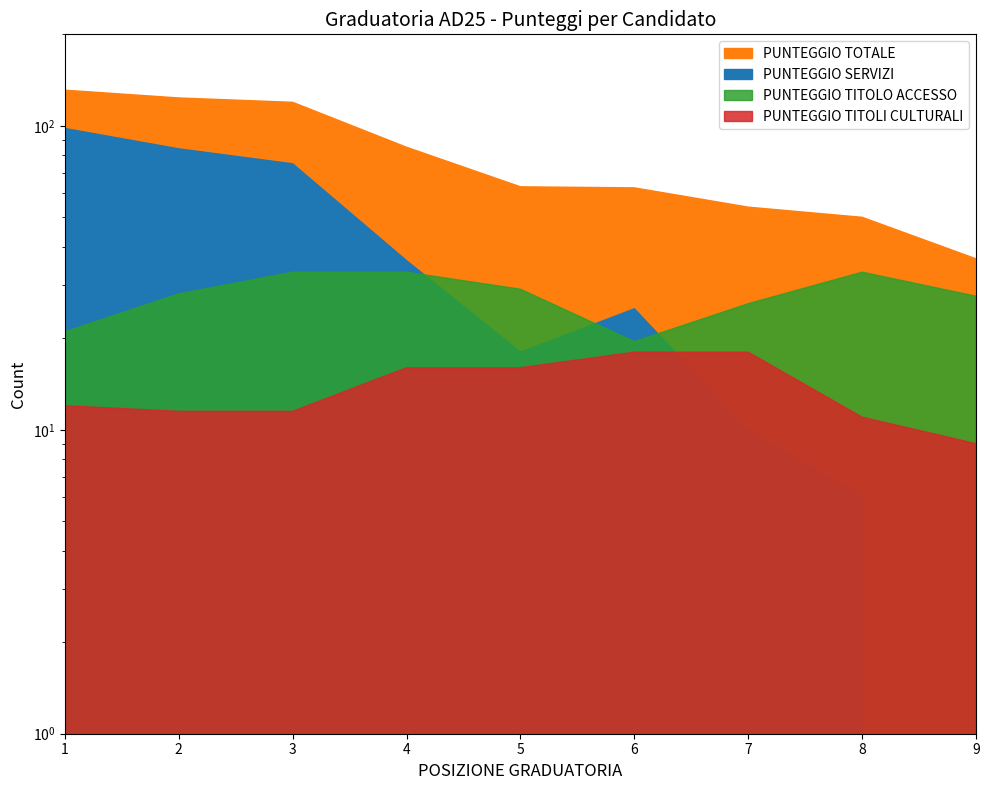

What is the sum of all PUNTEGGIO TOTALE values?

725.0